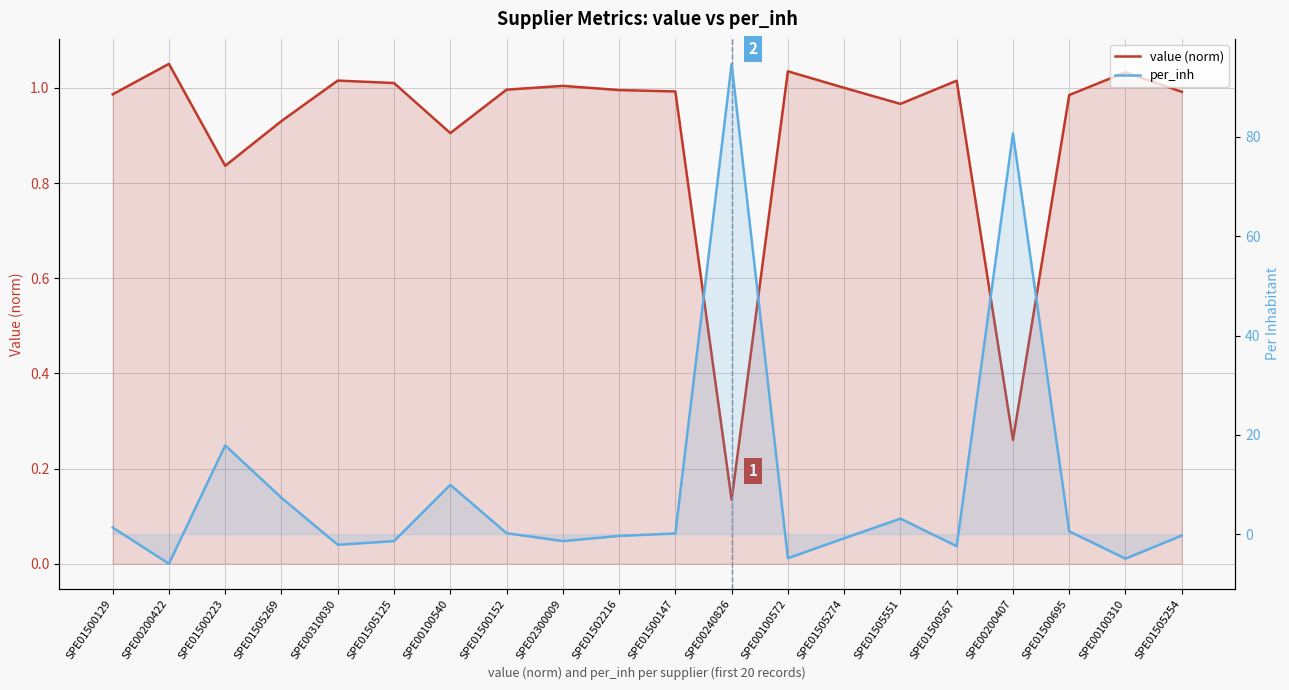

Reading left to right, transcribe all the data shown in this chart.

value (norm): 1.0	1.1	0.8	0.9	1.0	1.0	0.9	1.0	1.0	1.0	1.0	0.1	1.0	1.0	1.0	1.0	0.3	1.0	1.0	1.0
per_inh: 1.3	-6.0	17.9	7.3	-2.2	-1.4	9.9	0.2	-1.4	-0.4	0.1	94.7	-4.9	-0.8	3.1	-2.4	80.7	0.6	-5.0	-0.3